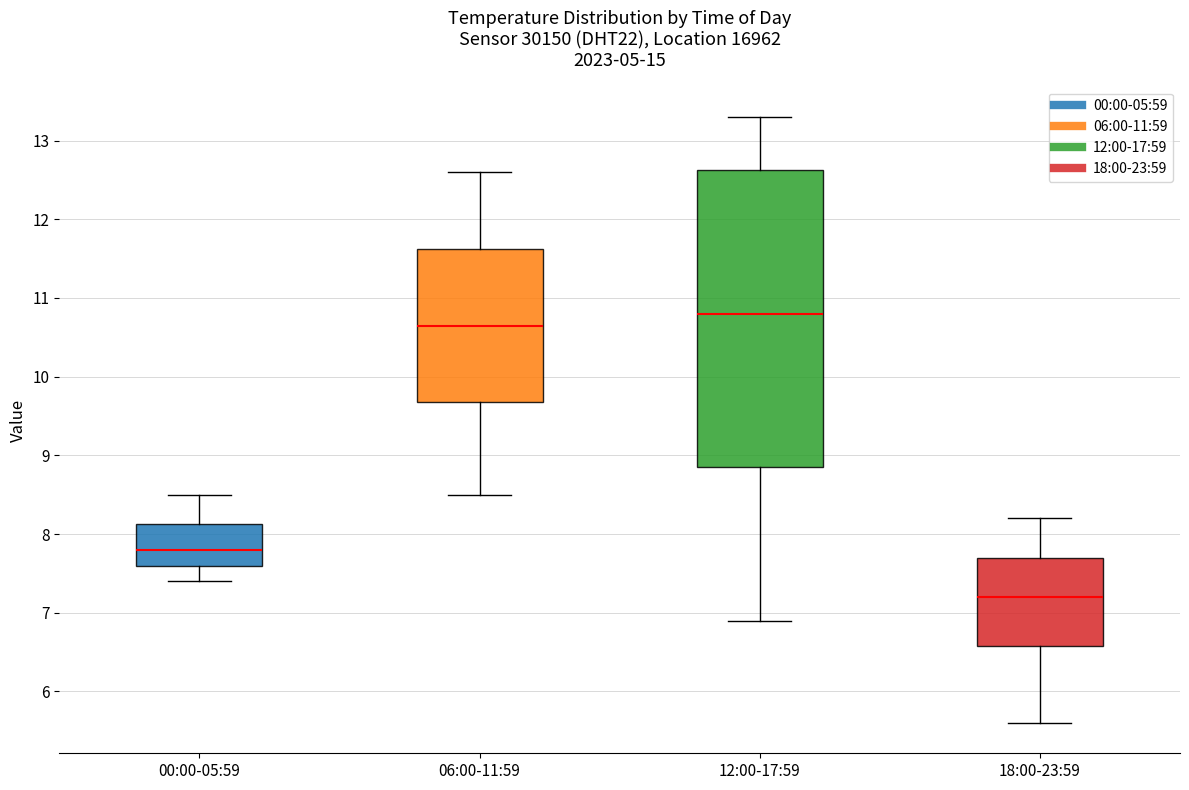

Which box's median line is the highest?

12:00-17:59